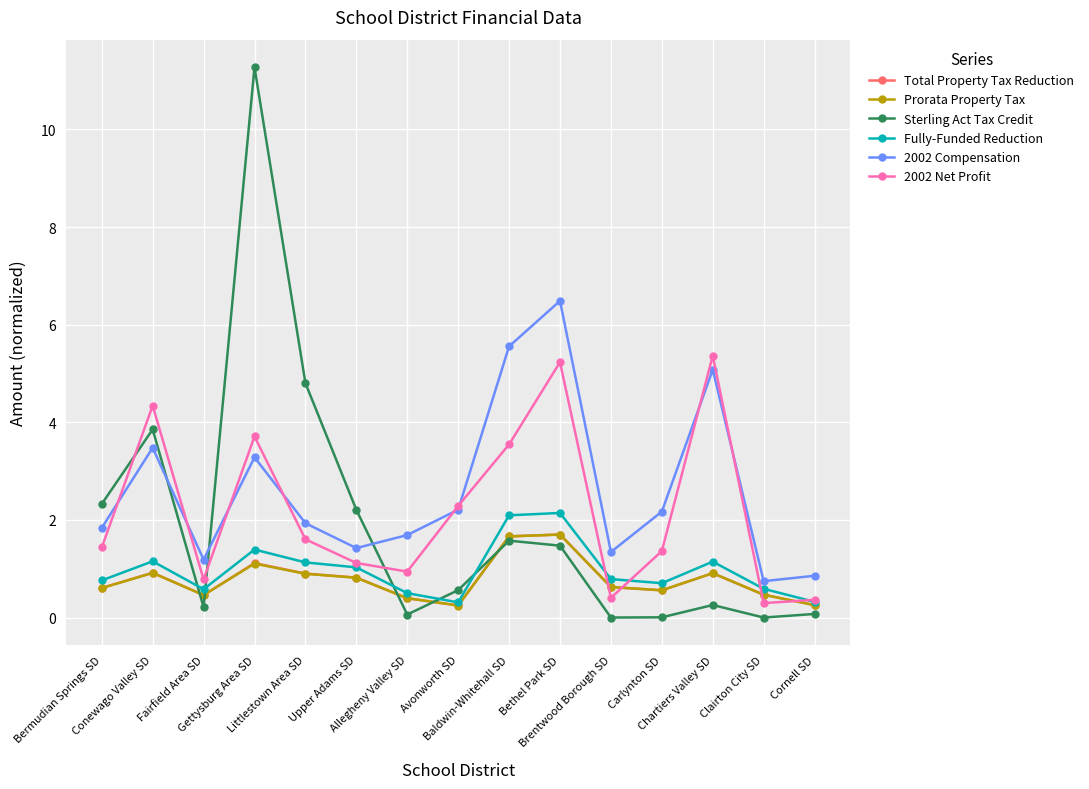

What position from the left is Carlynton SD?

12